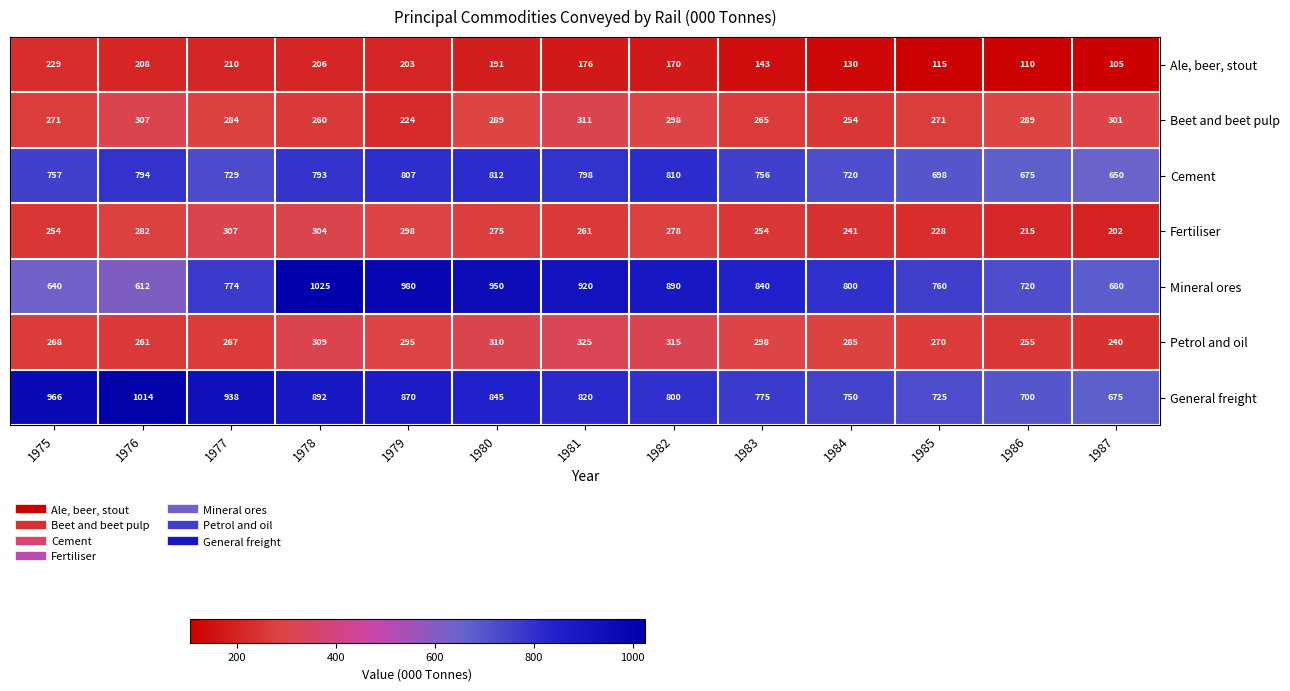

What is the greatest value displayed?

1025